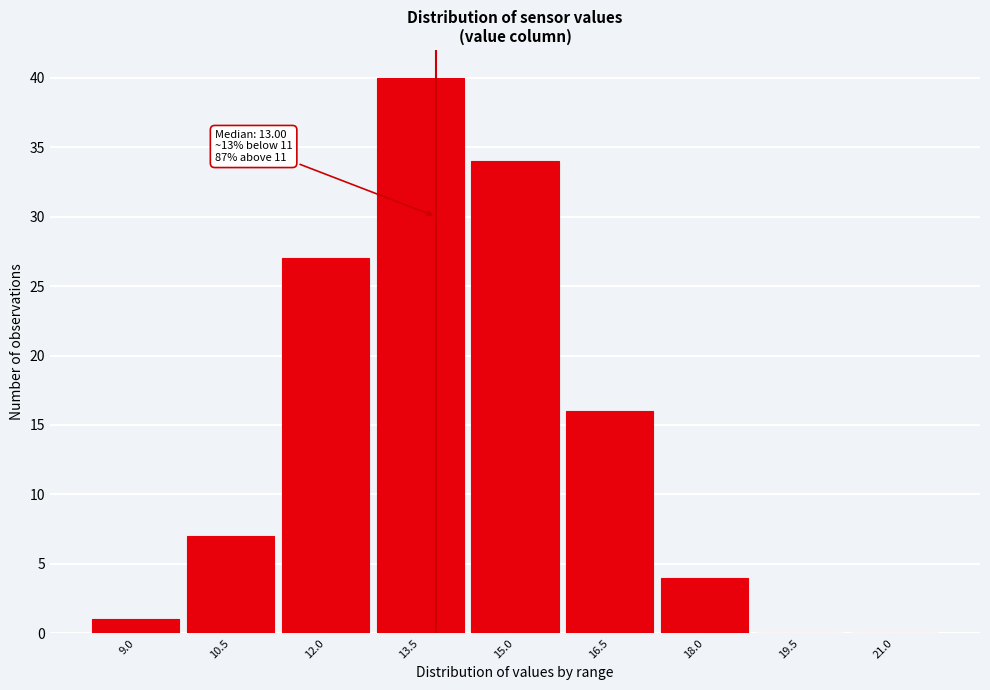

Reading left to right, transcribe all the data shown in this chart.

9.0=1	10.5=7	12.0=27	13.5=40	15.0=34	16.5=16	18.0=4	19.5=0	21.0=0